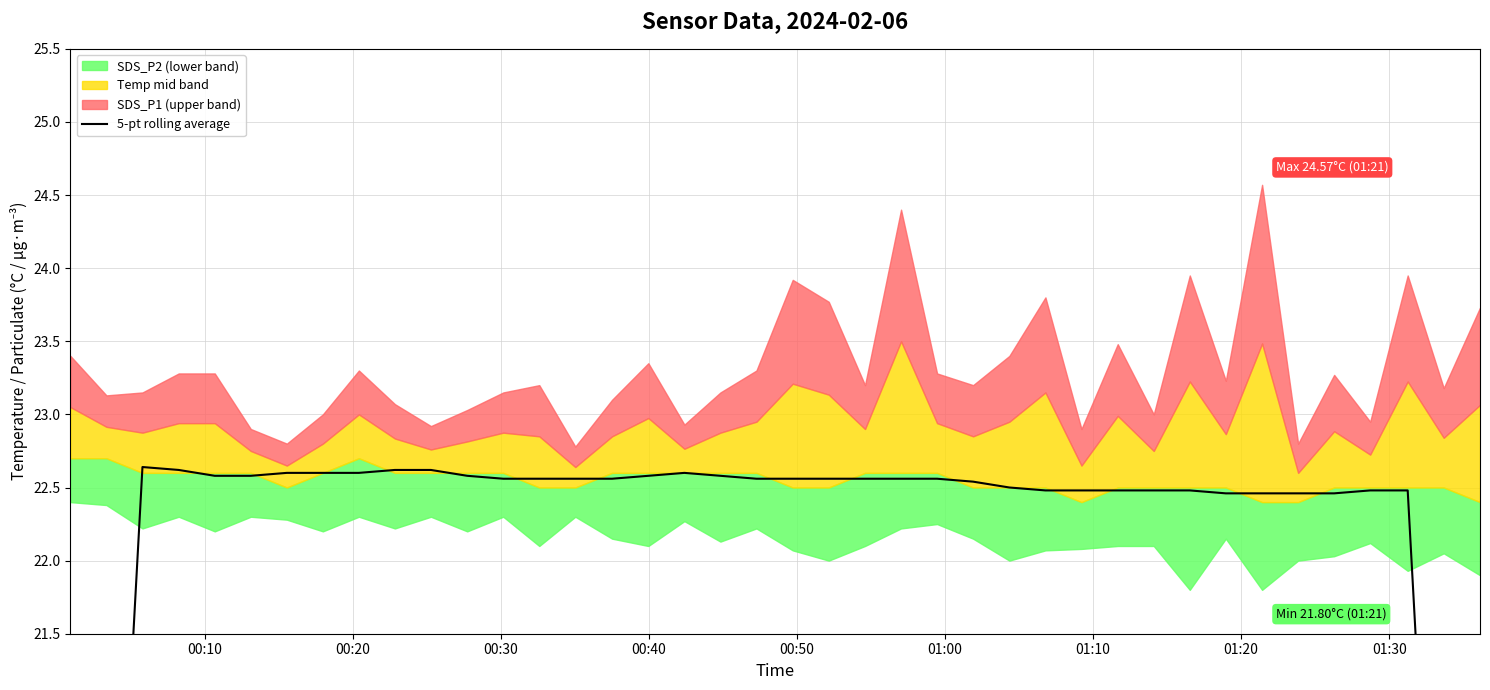

The value at 23 is 34.3. True or false?

False